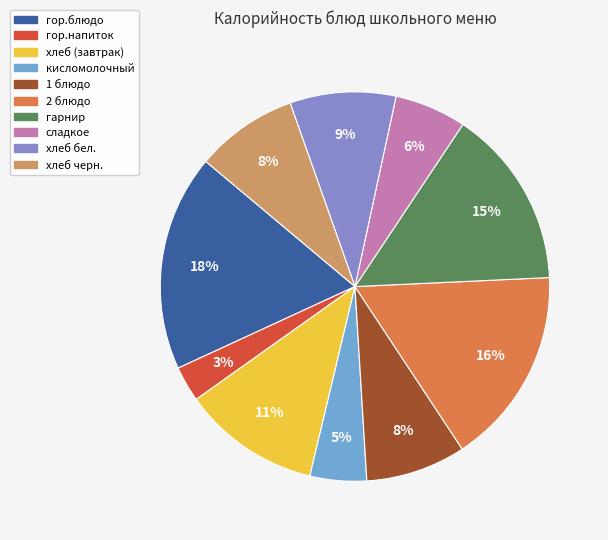

Between кисломолочный and гарнир, which is larger?

гарнир